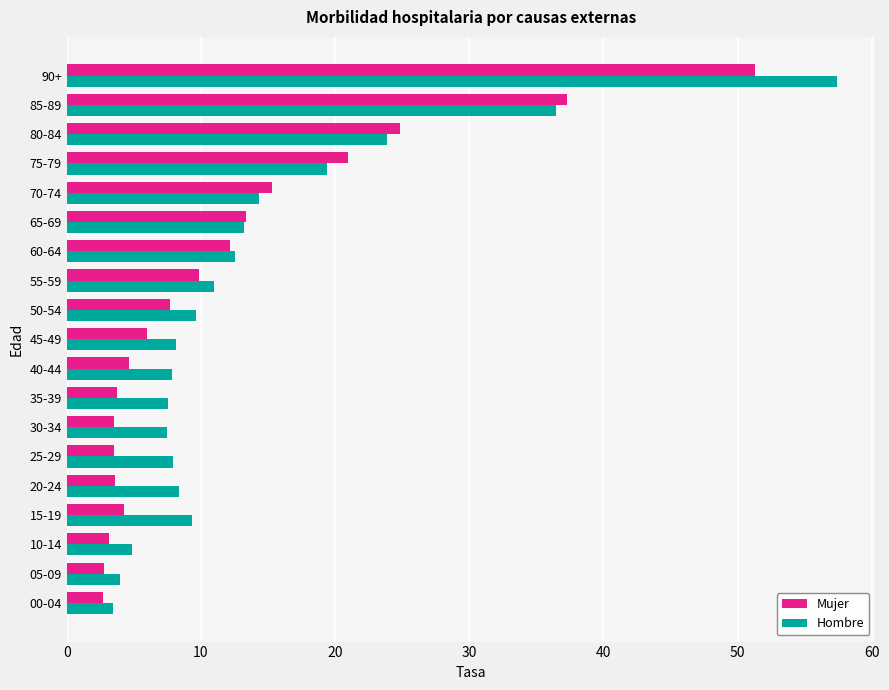

What is the sum of all Mujer values?

230.7